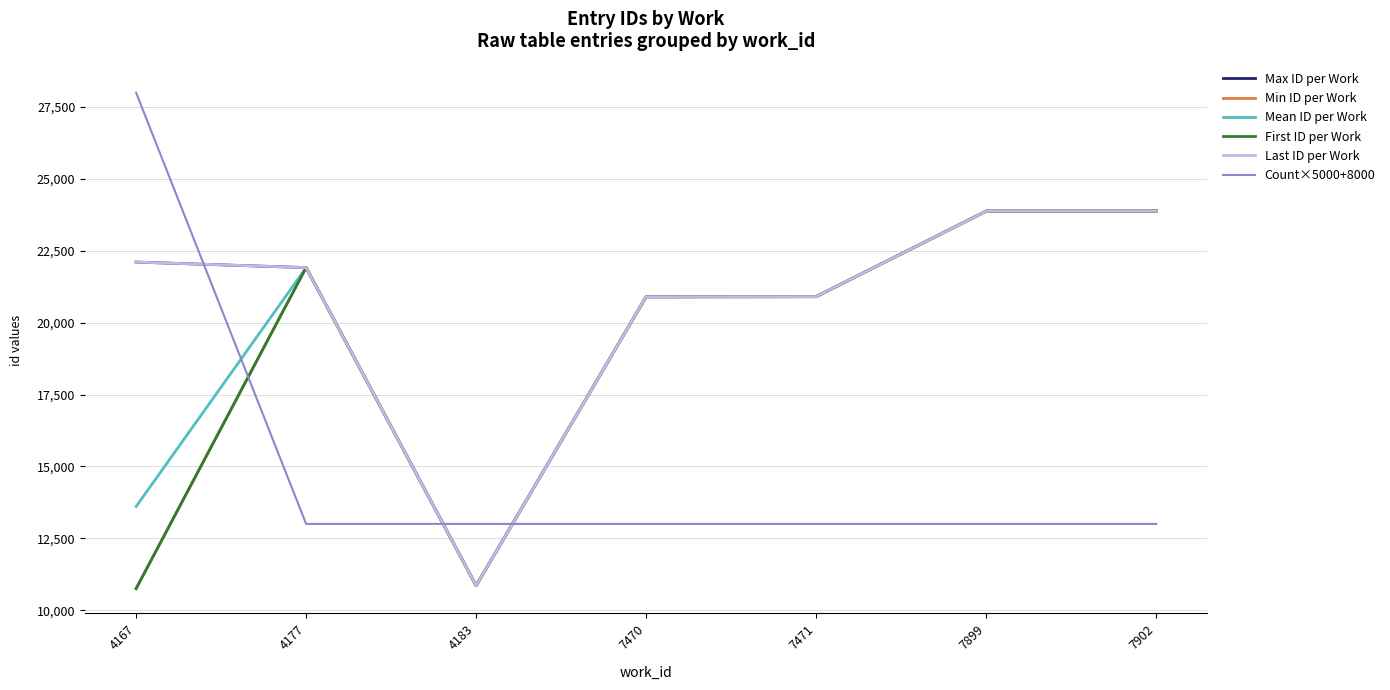

Does the chart display data point markers on the line(s)?

No